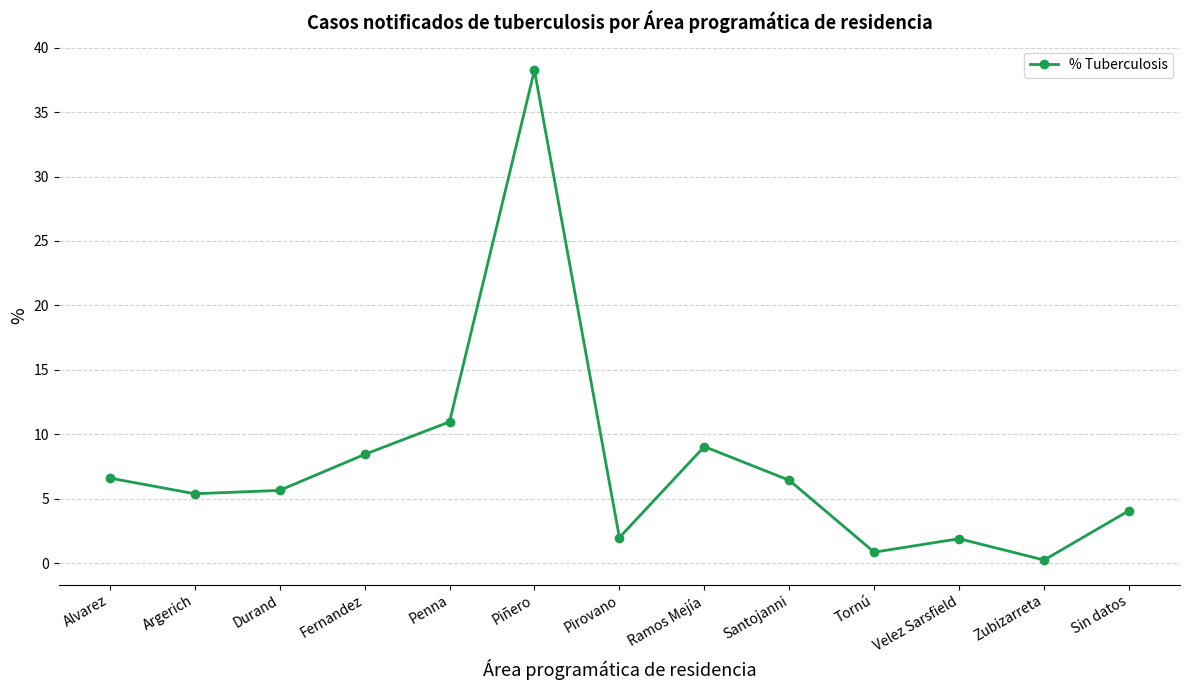

What is the greatest value displayed?

38.2